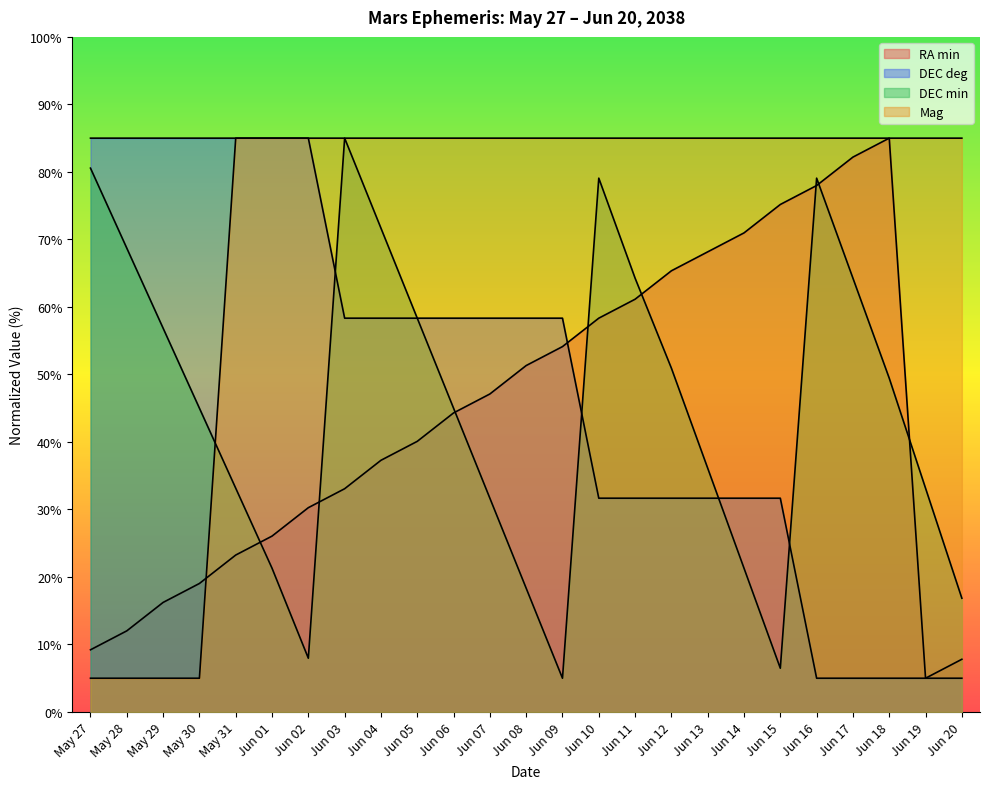

Is the value of DEC deg at Jun 15 greater than the value of RA min at Jun 01?

Yes